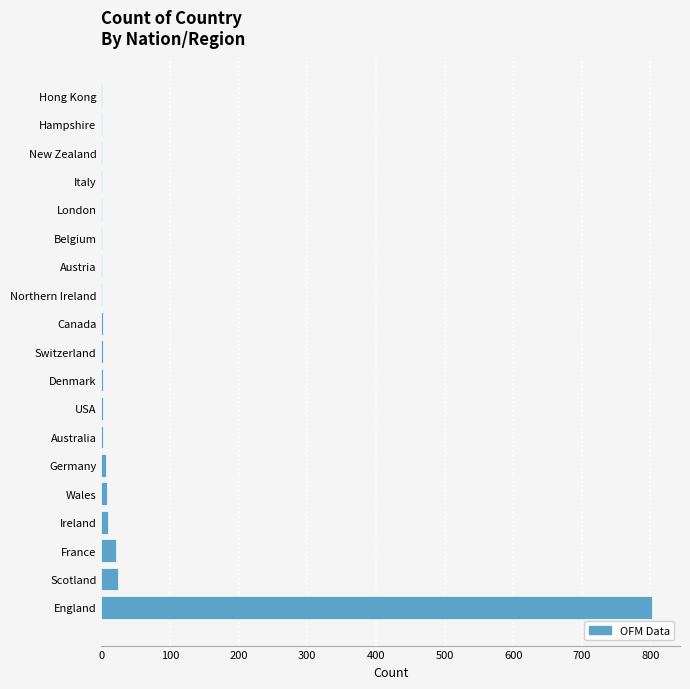

True or false: the data shows 24 at Scotland.

True